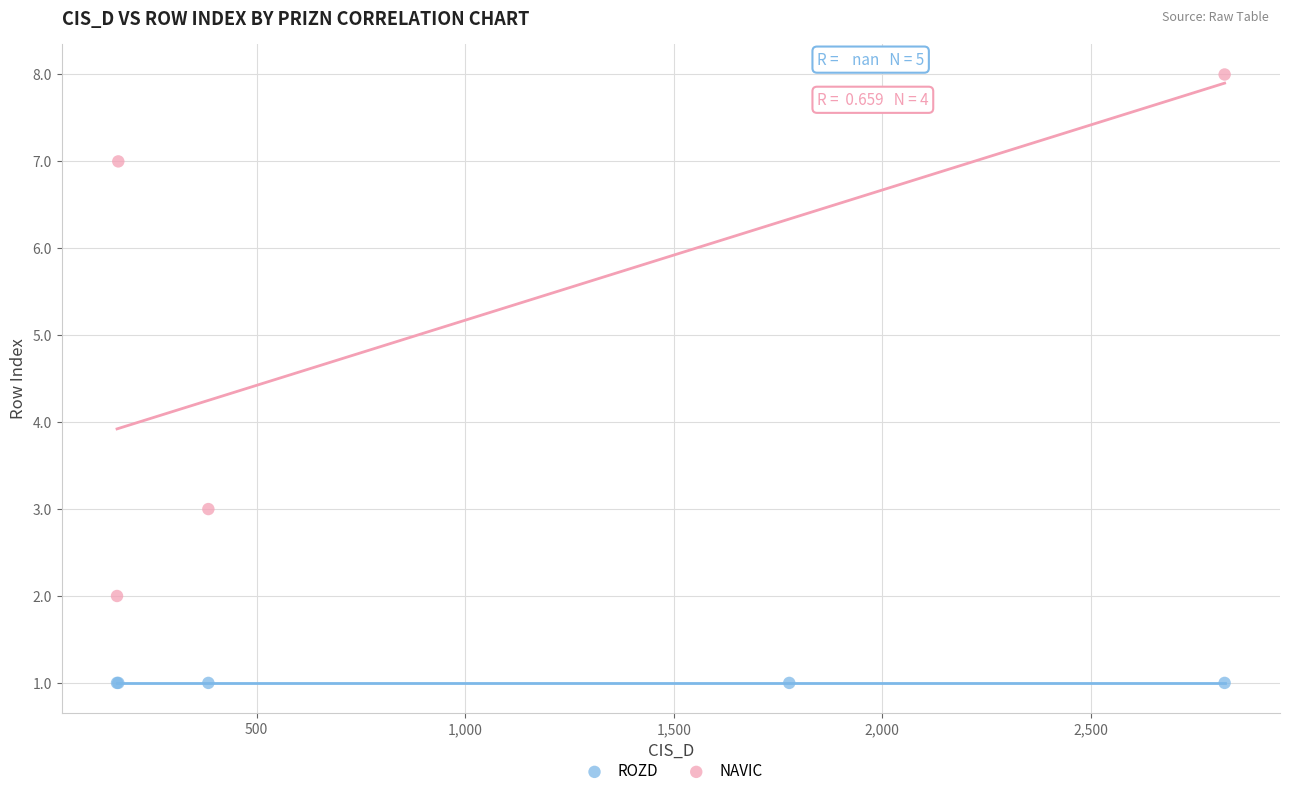

Which series contains the highest Y value?

NAVIC